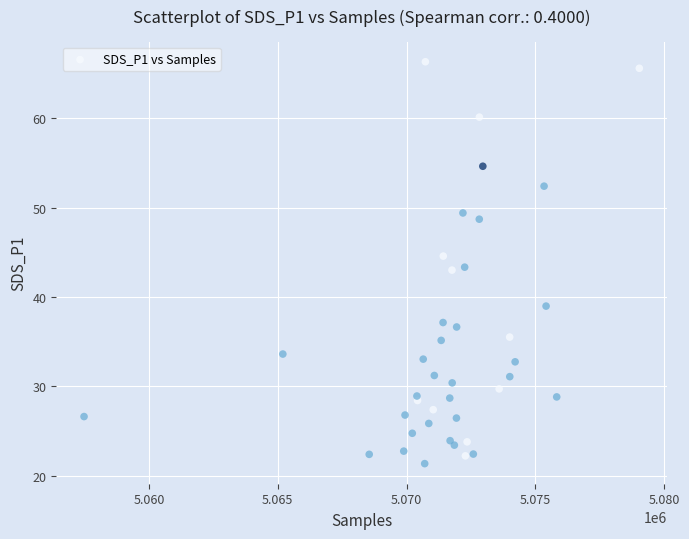

What is the range of Y values (max minus min)?

45.0